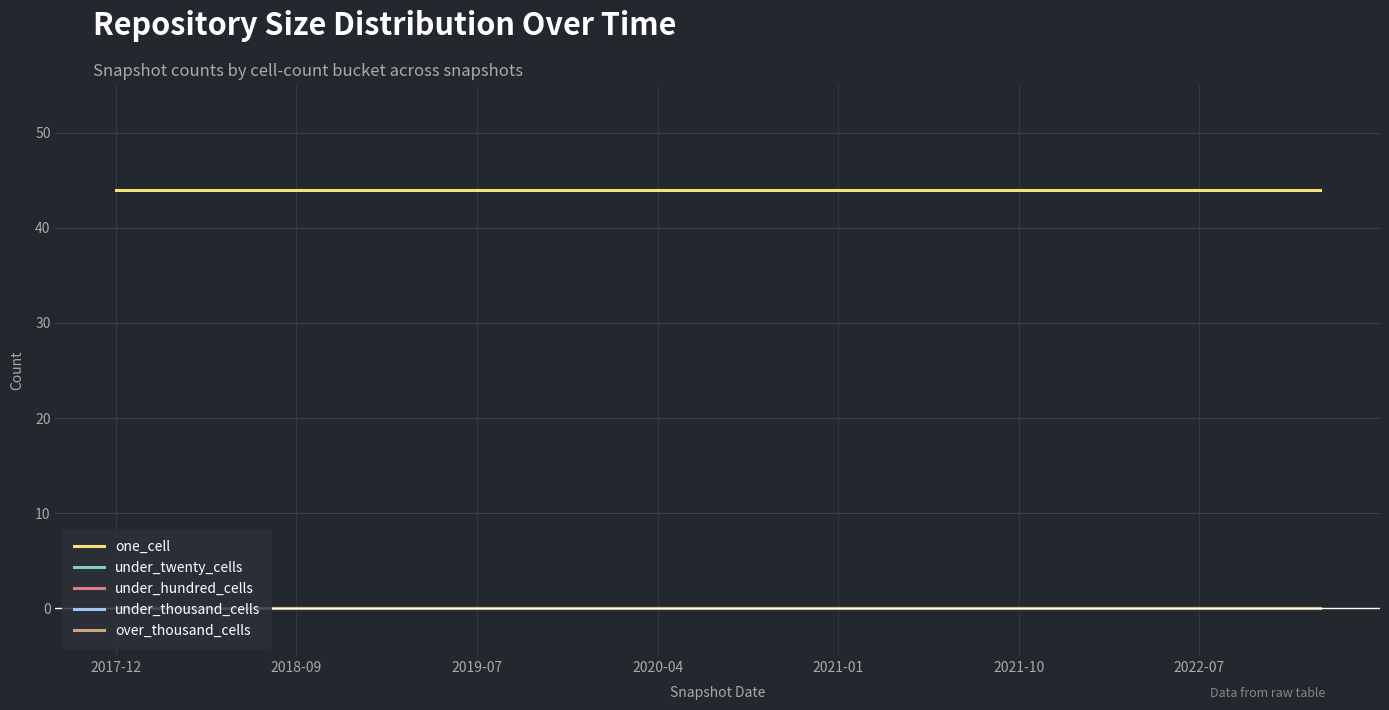

Which label corresponds to the smallest value in the chart?

2017-12